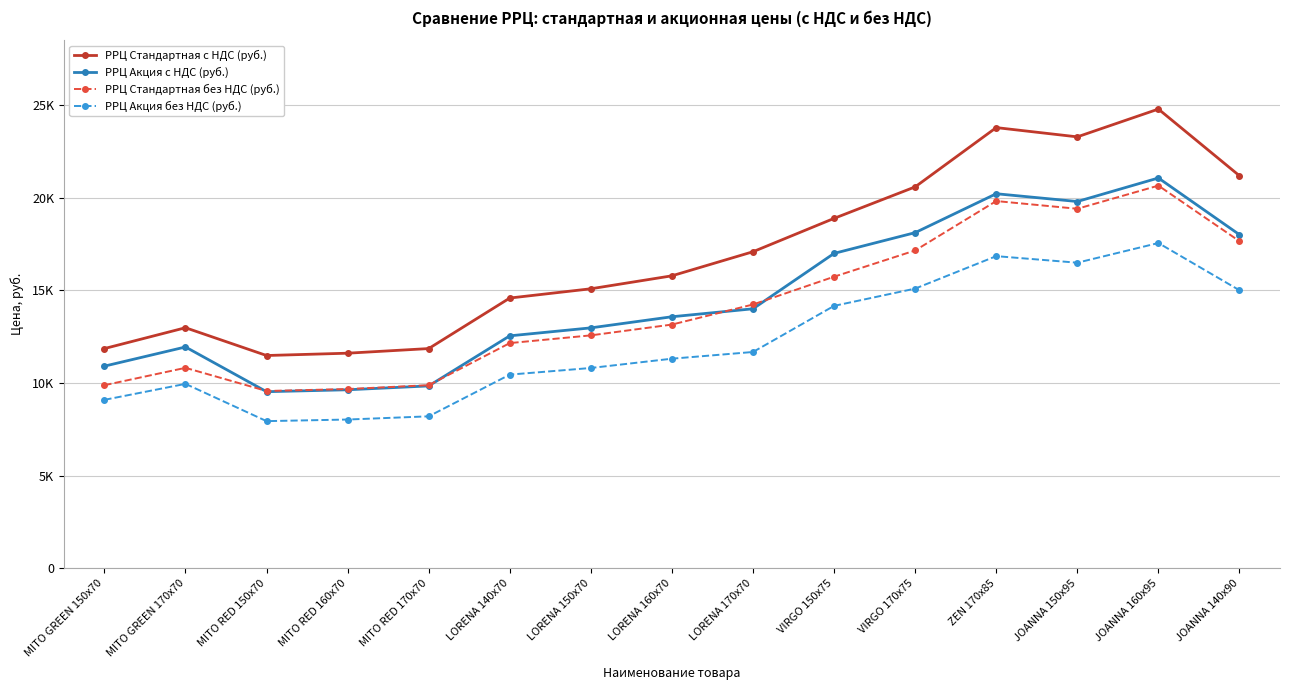

At which category is the sum across all series the highest?

JOANNA 160x95